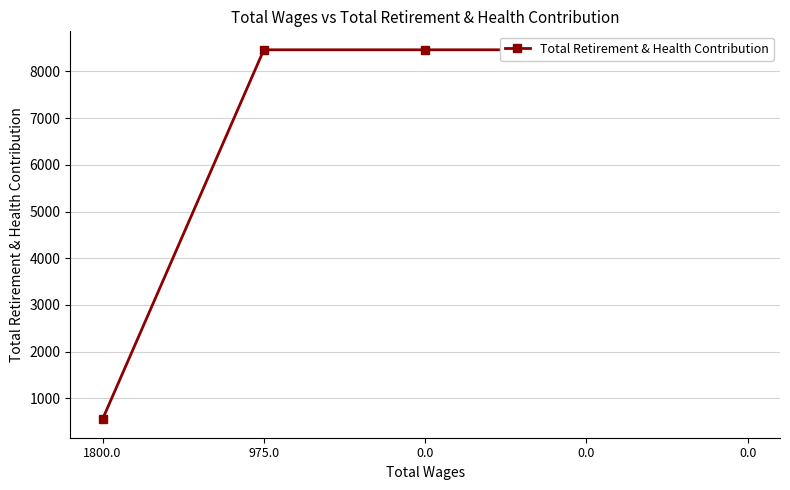

Reading left to right, what are all the values shown in this chart?

1800.0=555	975.0=8460	0.0=8460	0.0=8460	0.0=8460